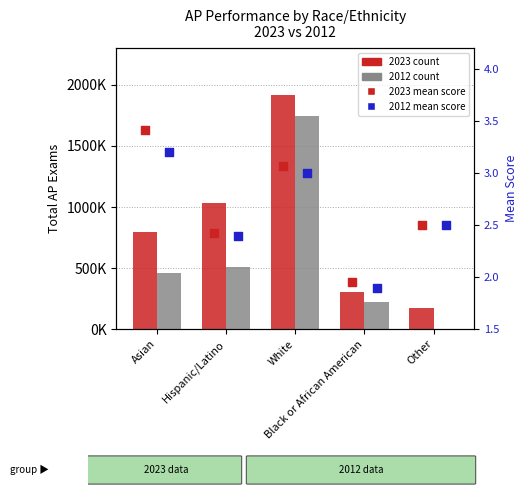

Which series has the largest Y range (max minus min)?

2023 count